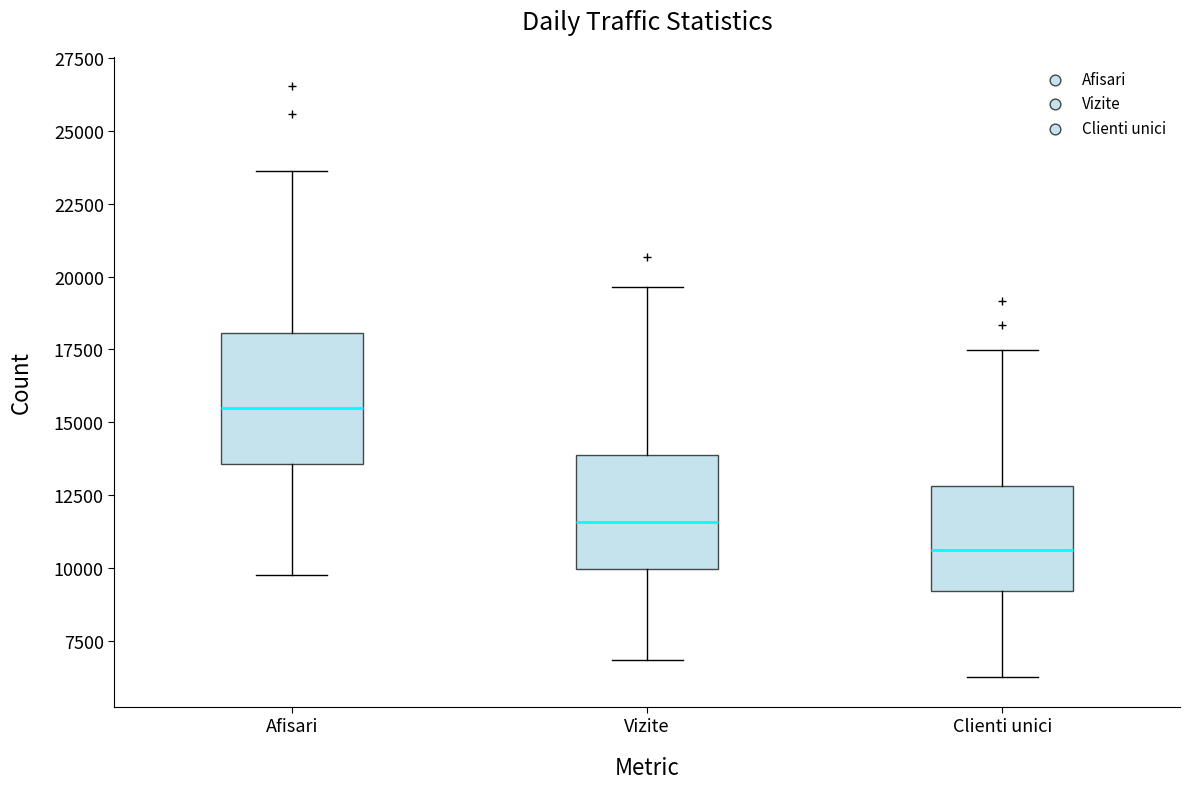

Comparing the boxes themselves (not the whiskers), which one is the tallest?

Afisari